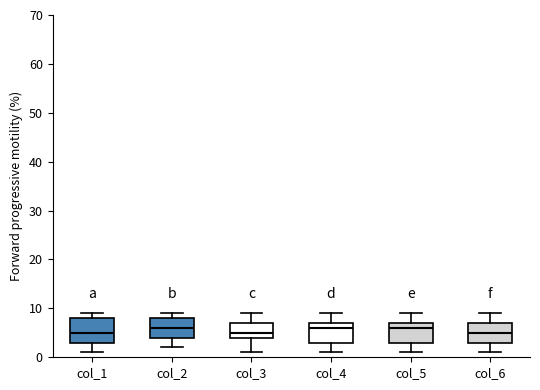

Reading left to right, read every box against the y-axis: the position of its median line, the range the box covers, and the ends of its whiskers. The values are not printed on the chart, so give them approximately, as read against the axis.

col_1: median 5, box 3 to 8, whiskers 1 to 9
col_2: median 6, box 4 to 8, whiskers 2 to 9
col_3: median 5, box 4 to 7, whiskers 1 to 9
col_4: median 6, box 3 to 7, whiskers 1 to 9
col_5: median 6, box 3 to 7, whiskers 1 to 9
col_6: median 5, box 3 to 7, whiskers 1 to 9